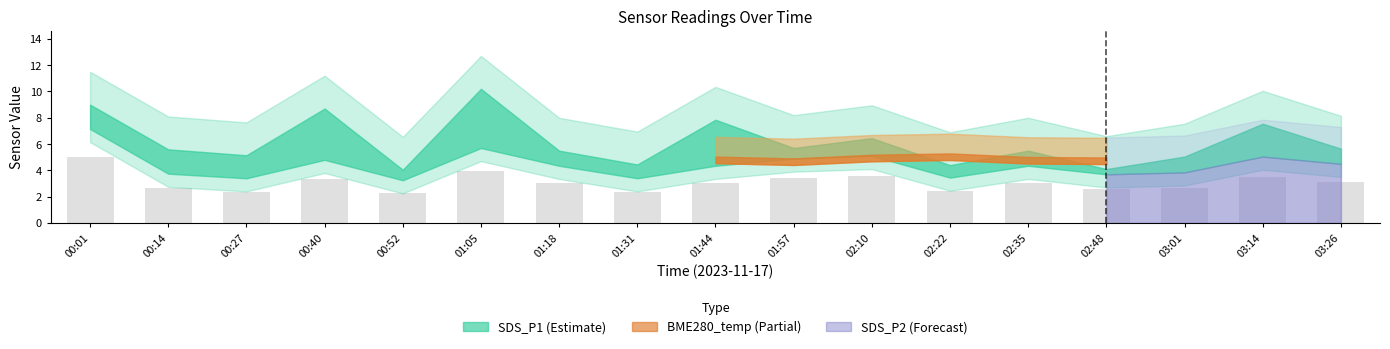

What is the value of the 5th bar from the left?

2.3